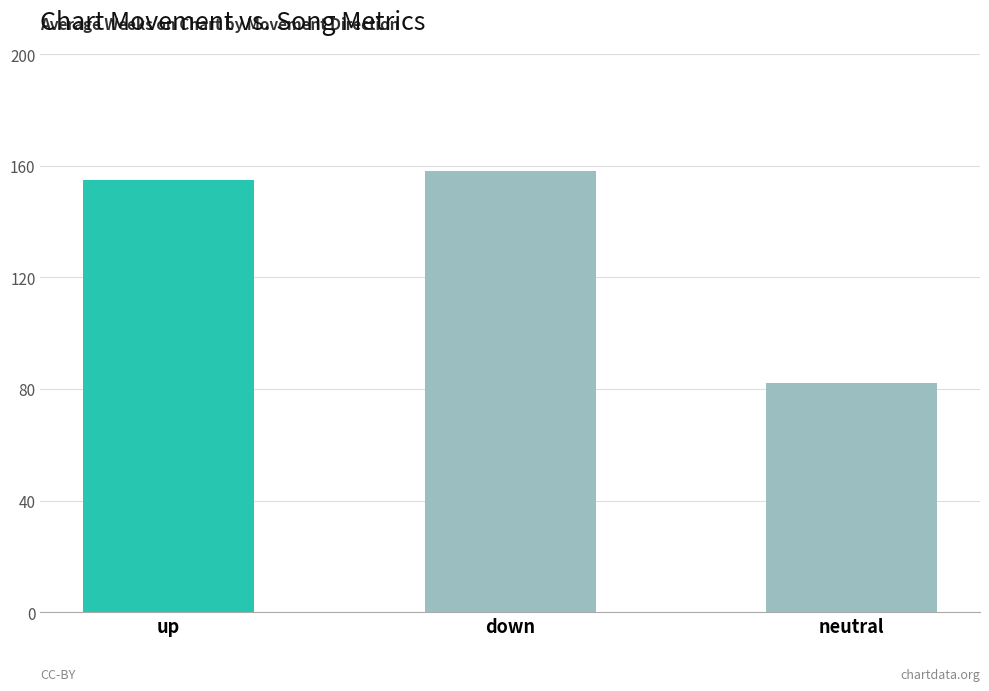

Are the bars horizontal?

No